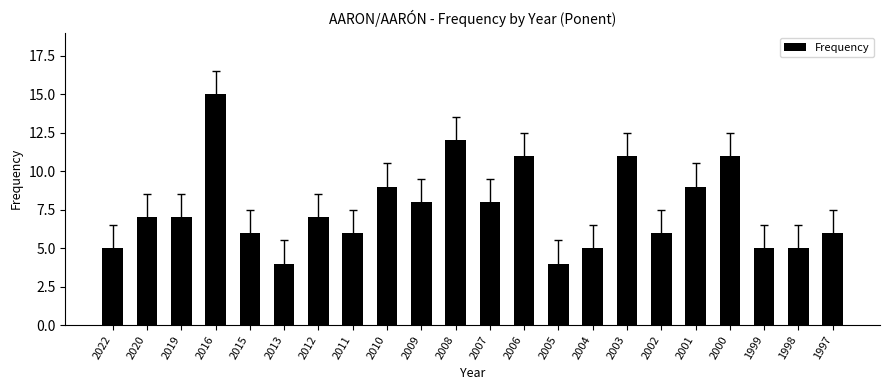

What is the difference between the maximum and second lowest values?

11